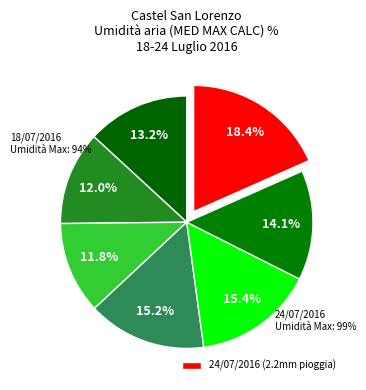

Do 19/07/2016 and 20/07/2016 together represent more than half of the pie?

No